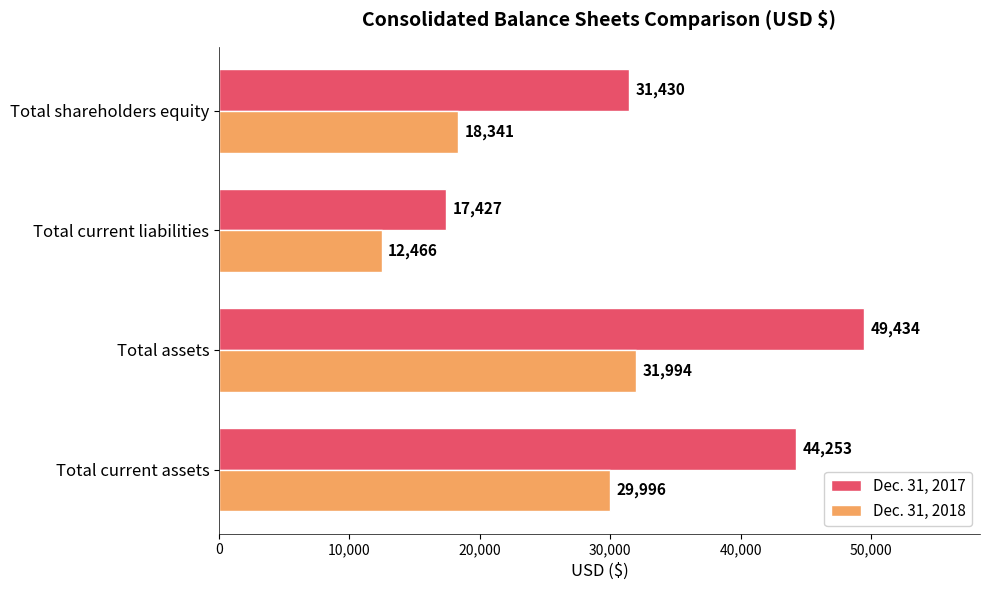

Count the Dec. 31, 2018 values in the range 18341 to 31994.

3